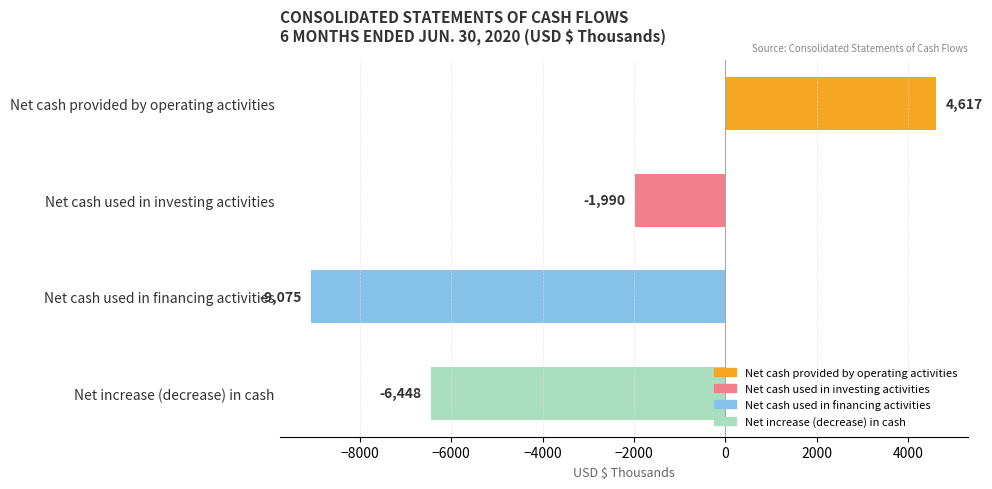

Reading top to bottom, transcribe all the data shown in this chart.

Net cash provided by operating activities=4617	Net cash used in investing activities=-1990	Net cash used in financing activities=-9075	Net increase (decrease) in cash=-6448